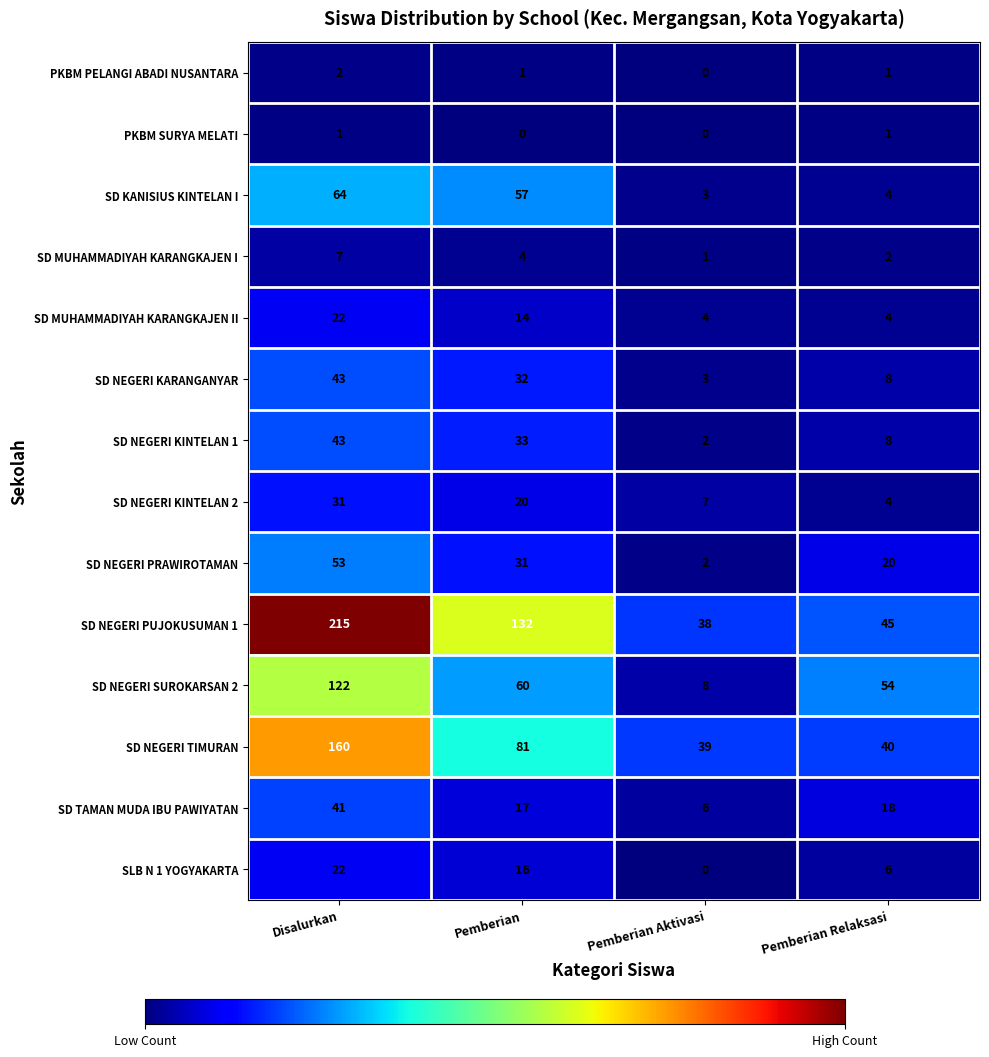

What is the sum of all SLB N 1 YOGYAKARTA values?

44